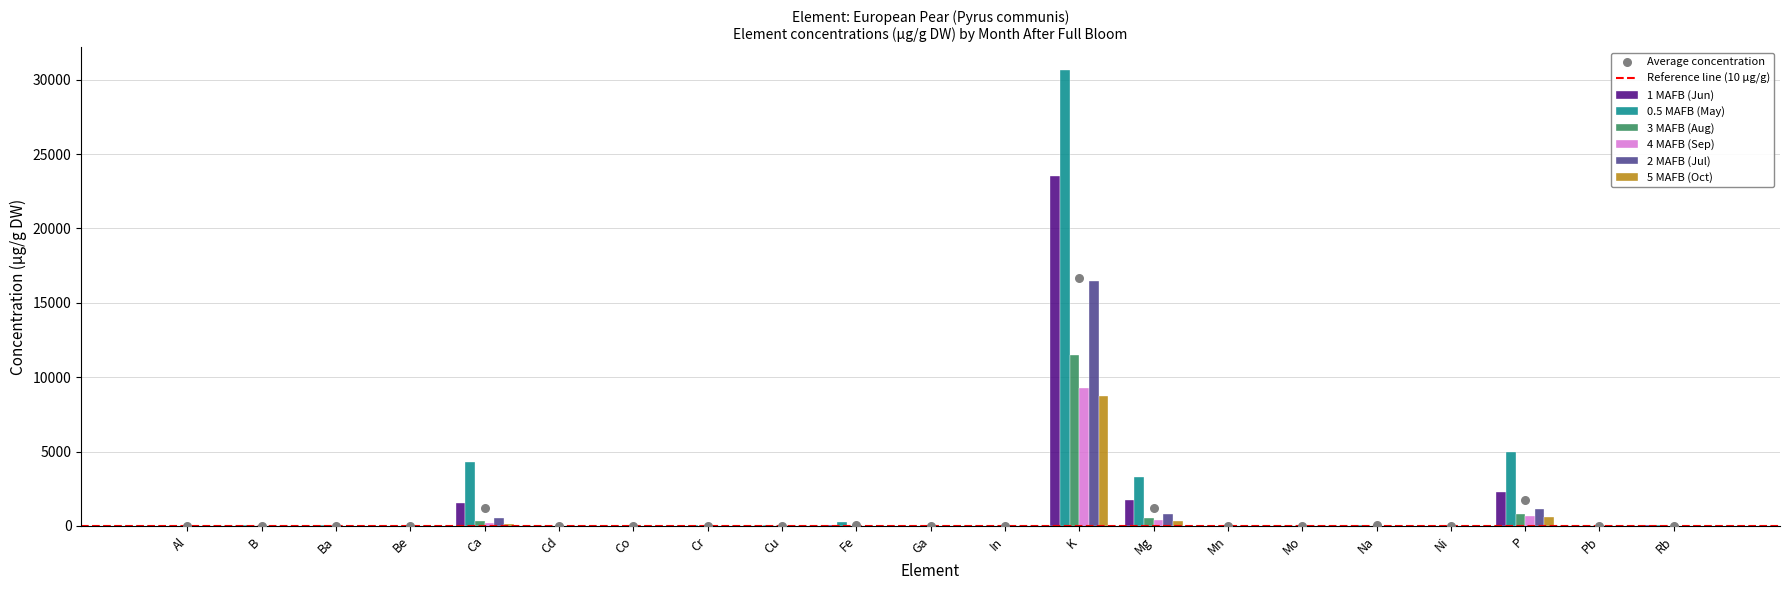

Which series has the largest total across all categories?

0.5 MAFB (May)